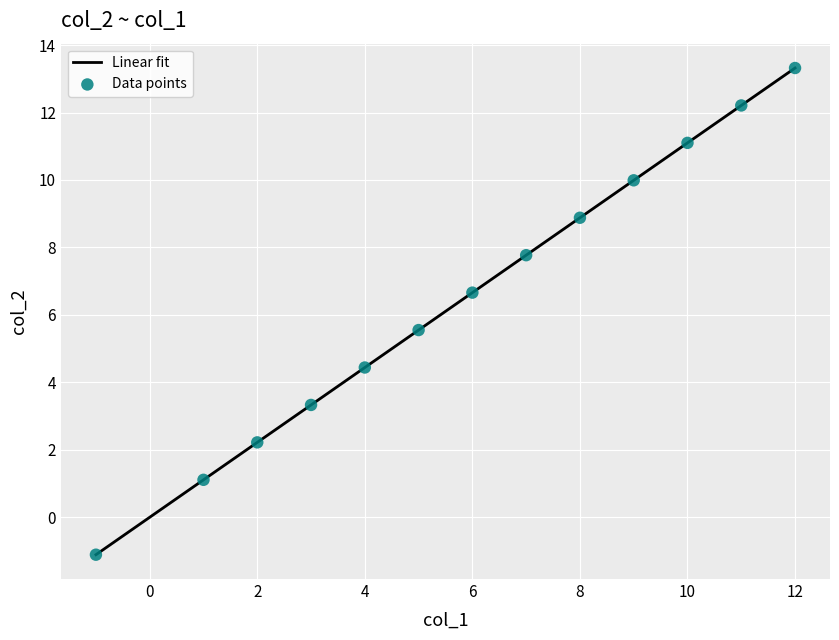

What is the greatest value displayed?

13.3